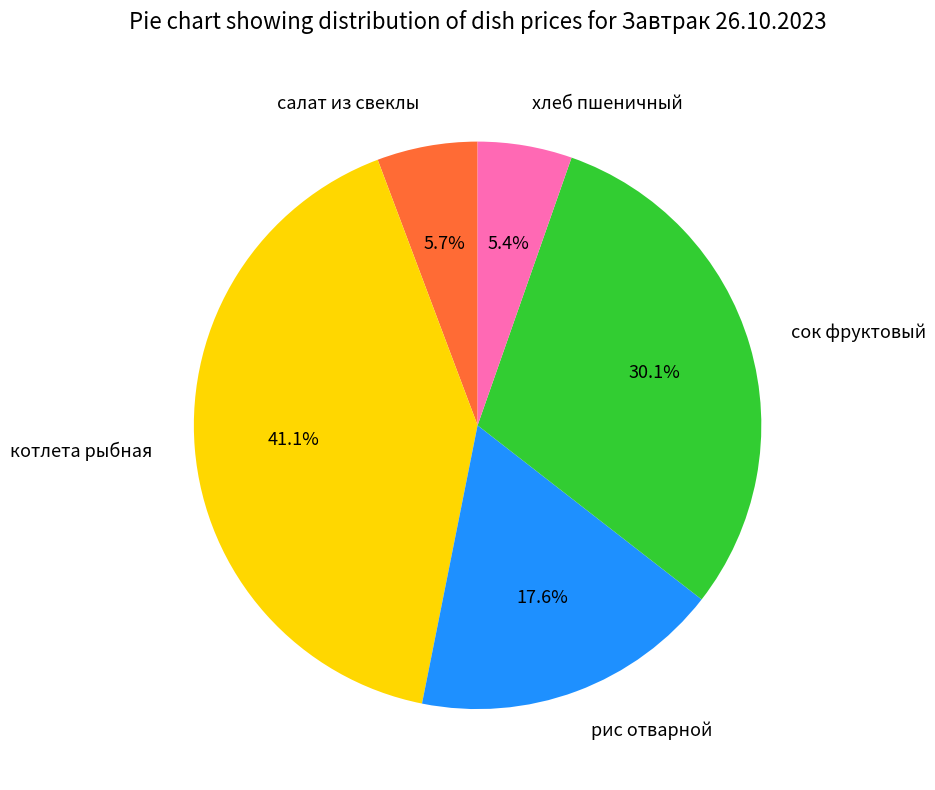

To the nearest percent, what is the difference between the largest and smallest slice percentages?

36%